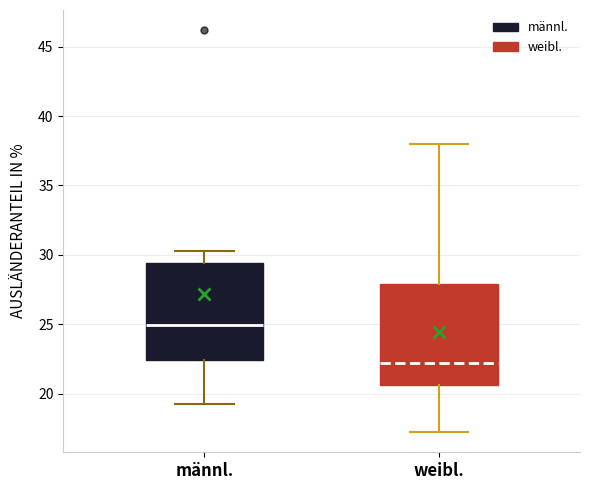

Which box has the lowest median line?

weibl.